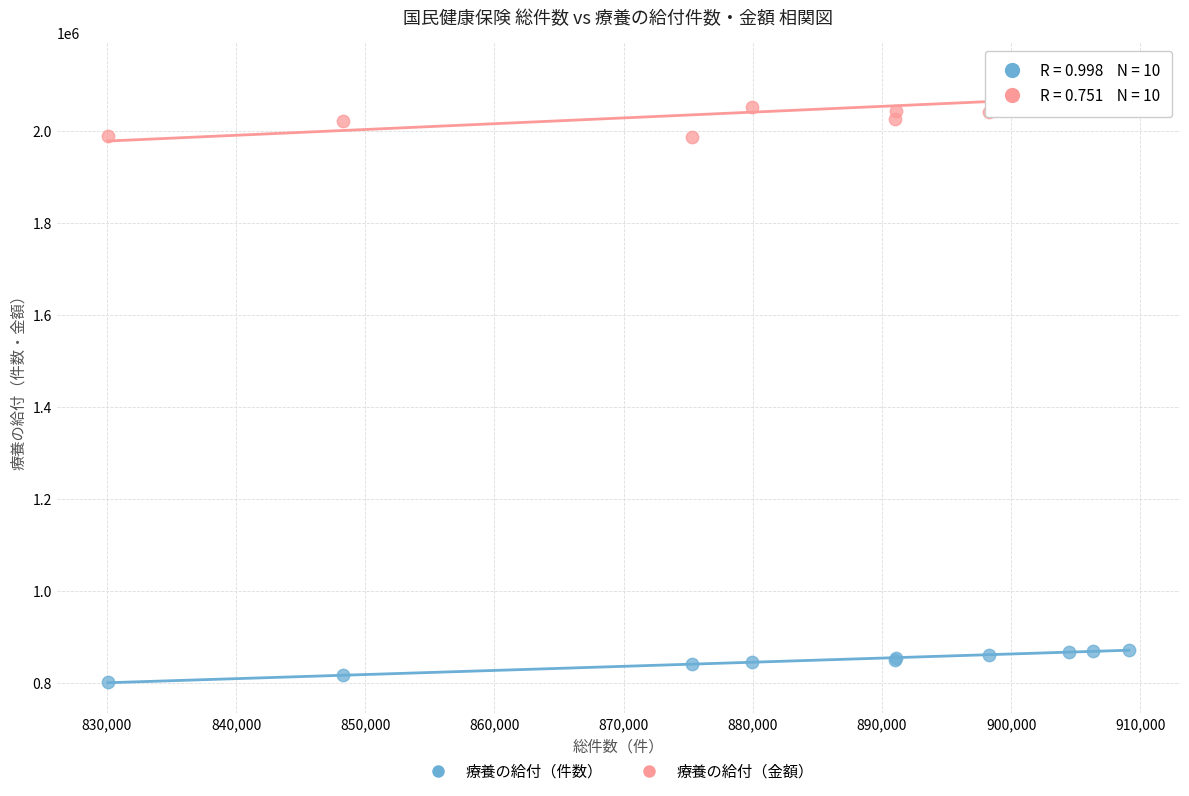

Which series has the widest spread of Y values?

療養の給付（金額）